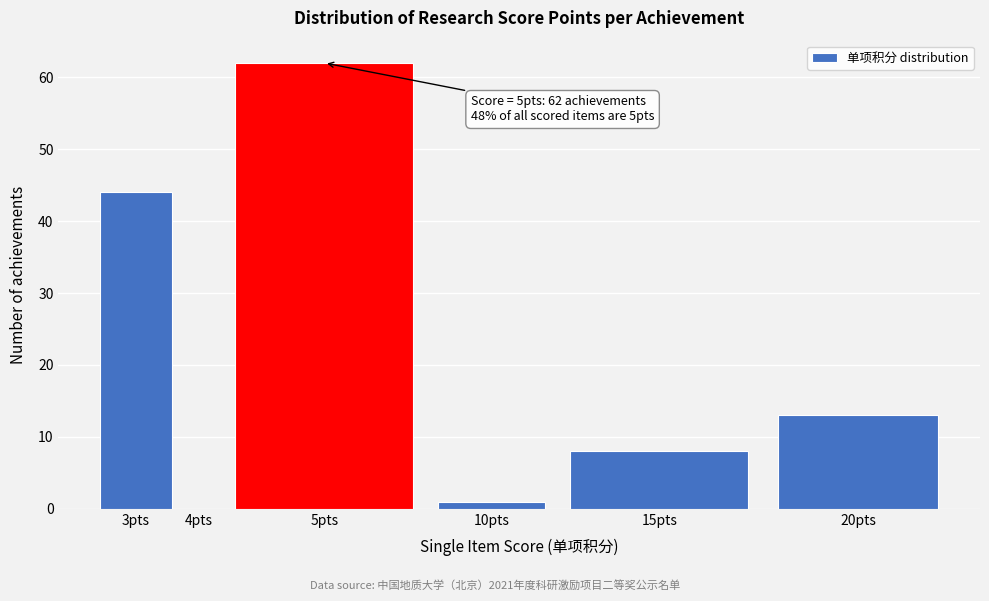

Reading left to right, transcribe all the data shown in this chart.

3pts=44	4pts=0	5pts=62	10pts=1	15pts=8	20pts=13